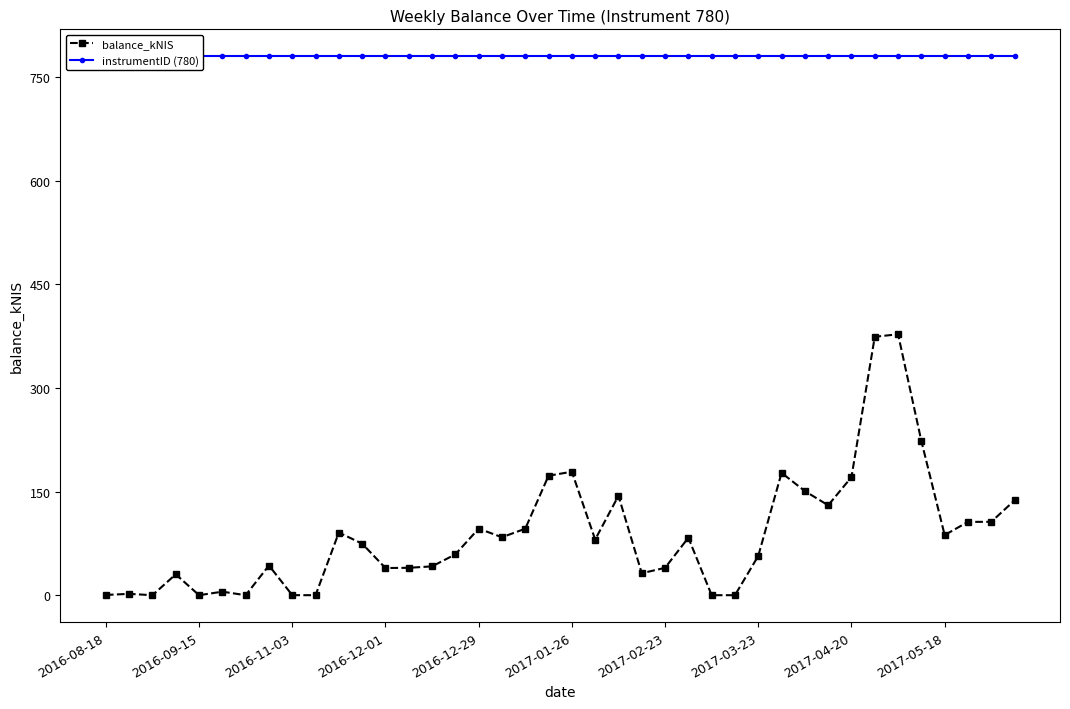

True or false: instrumentID (780) and balance_kNIS cross at least once.

False